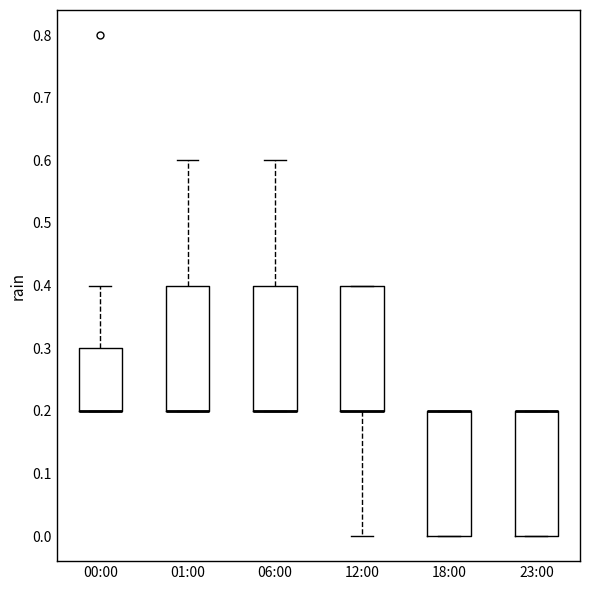

Reading left to right, read every box against the y-axis: the position of its median line, the range the box covers, and the ends of its whiskers. The values are not printed on the chart, so give them approximately, as read against the axis.

00:00: median 0.2 (drawn on the box's lower edge), box 0.2 to 0.3, whiskers 0.2 to 0.4
01:00: median 0.2 (drawn on the box's lower edge), box 0.2 to 0.4, whiskers 0.2 to 0.6
06:00: median 0.2 (drawn on the box's lower edge), box 0.2 to 0.4, whiskers 0.2 to 0.6
12:00: median 0.2 (drawn on the box's lower edge), box 0.2 to 0.4, whiskers 0.0 to 0.4
18:00: median 0.2 (drawn on the box's upper edge), box 0.0 to 0.2, whiskers 0.0 to 0.2
23:00: median 0.2 (drawn on the box's upper edge), box 0.0 to 0.2, whiskers 0.0 to 0.2